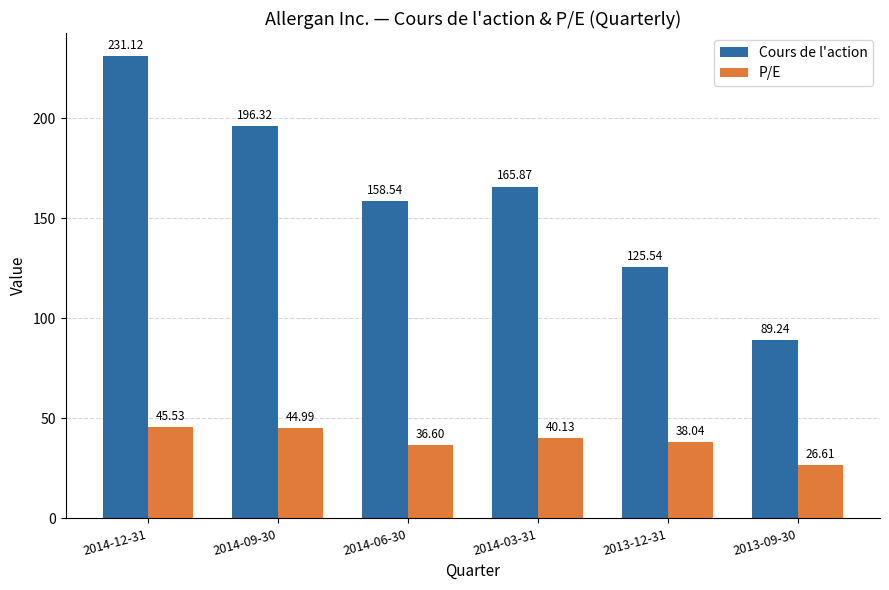

Are the bars horizontal?

No